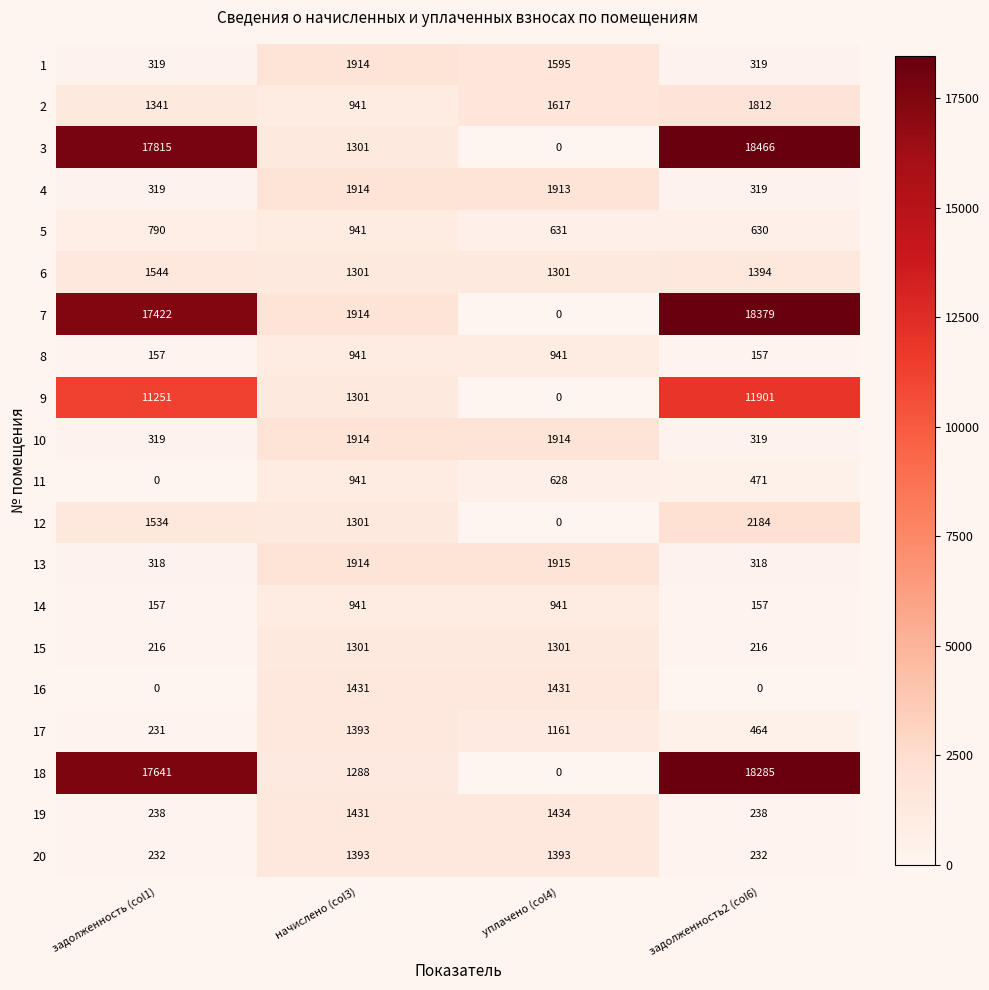

How many categories are shown in the chart?

4